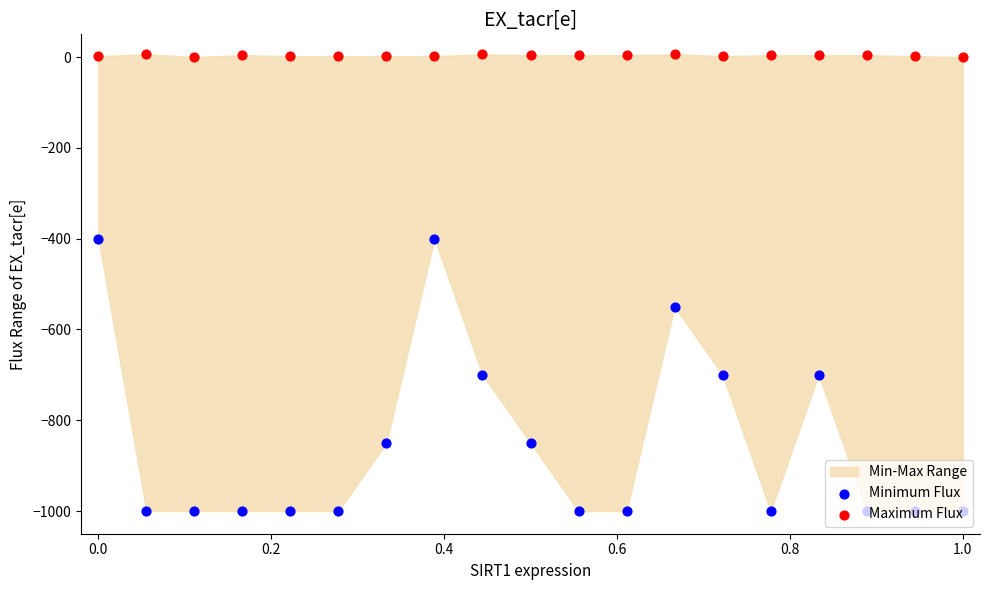

Which series reaches the maximum Y coordinate?

Maximum Flux